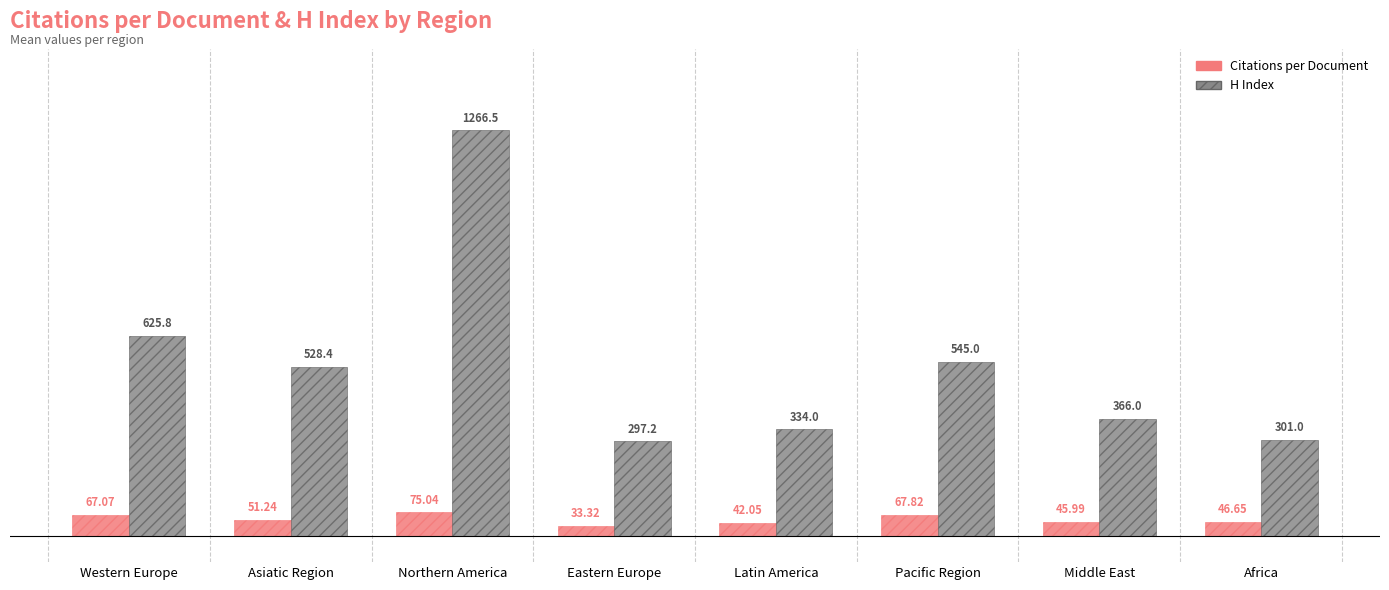

How many data points in Citations per Document are above 51?

4